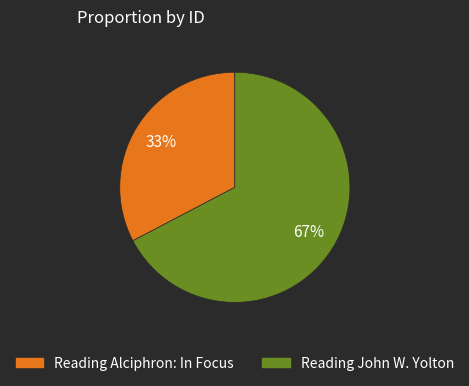

Between Reading Alciphron: In Focus and Reading John W. Yolton, which is larger?

Reading John W. Yolton